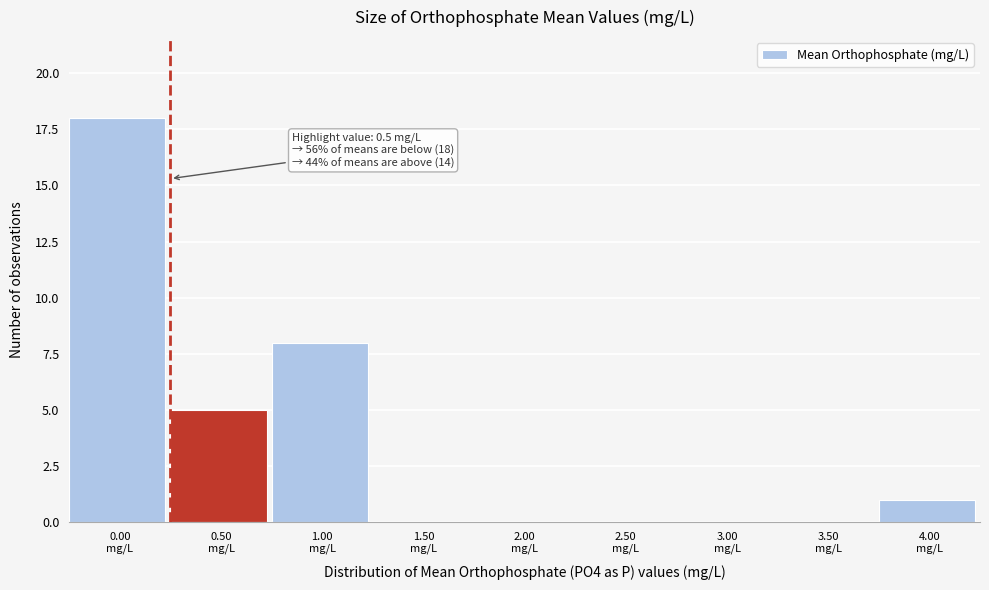

What is the sum of all values?

32